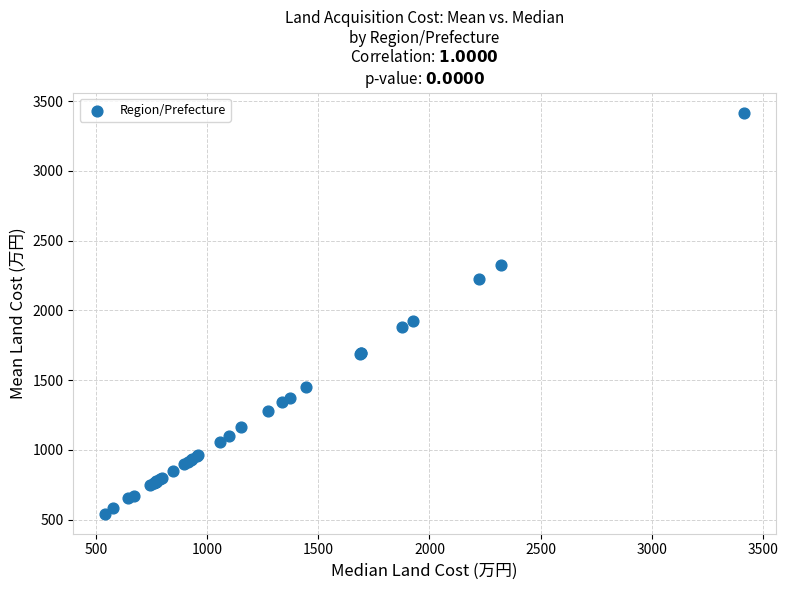

What Y value in the scatter plot is closest to 1980?

1927.1